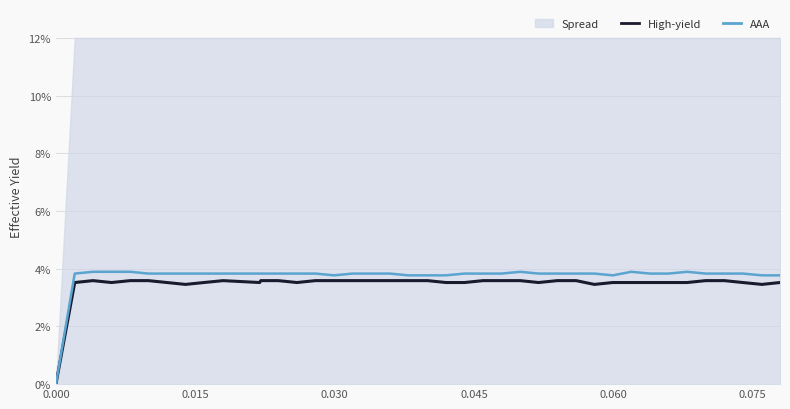

What is the highest value of the AAA series?

3.9